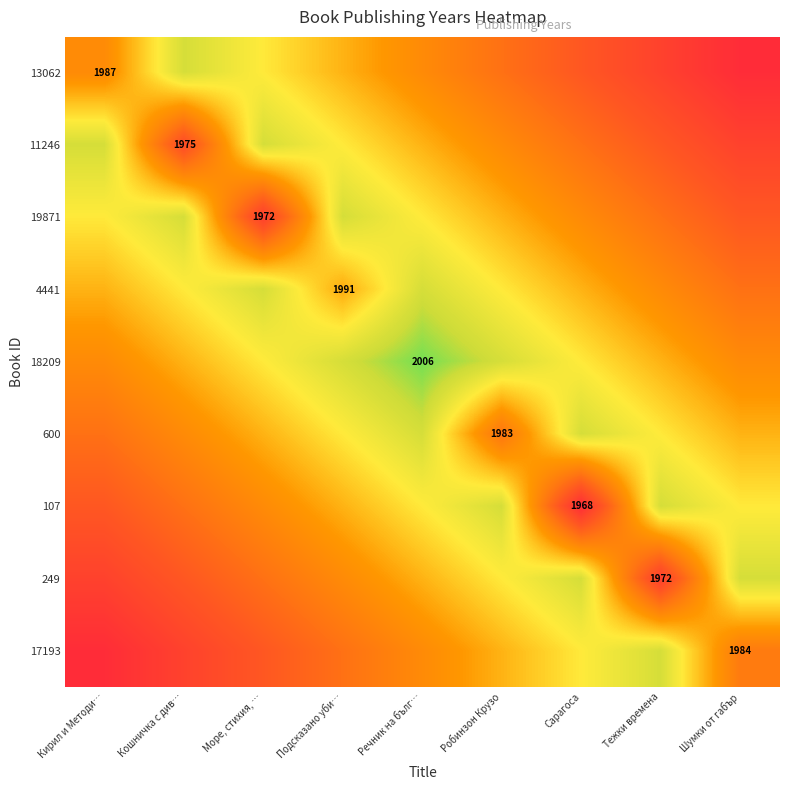

How many values in the 17193 series exceed 1984?

4